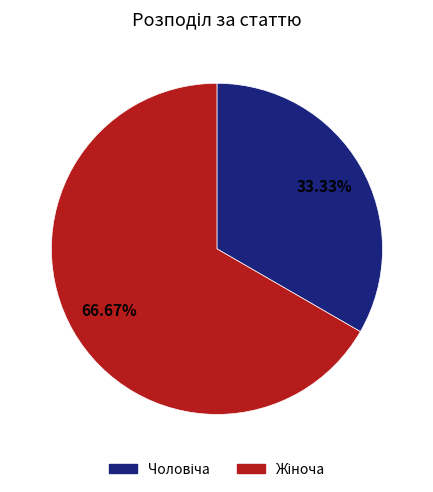

Is there a majority slice in this chart?

Yes